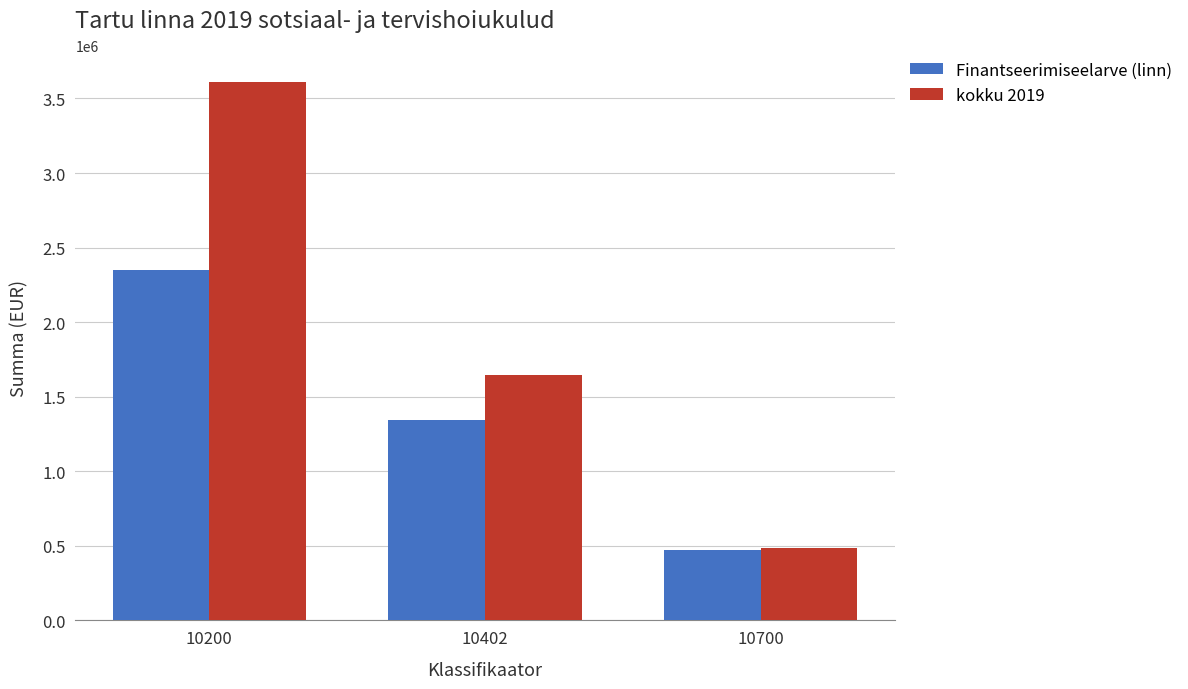

The value of Finantseerimiseelarve (linn) at 10200 is 2347788. True or false?

True